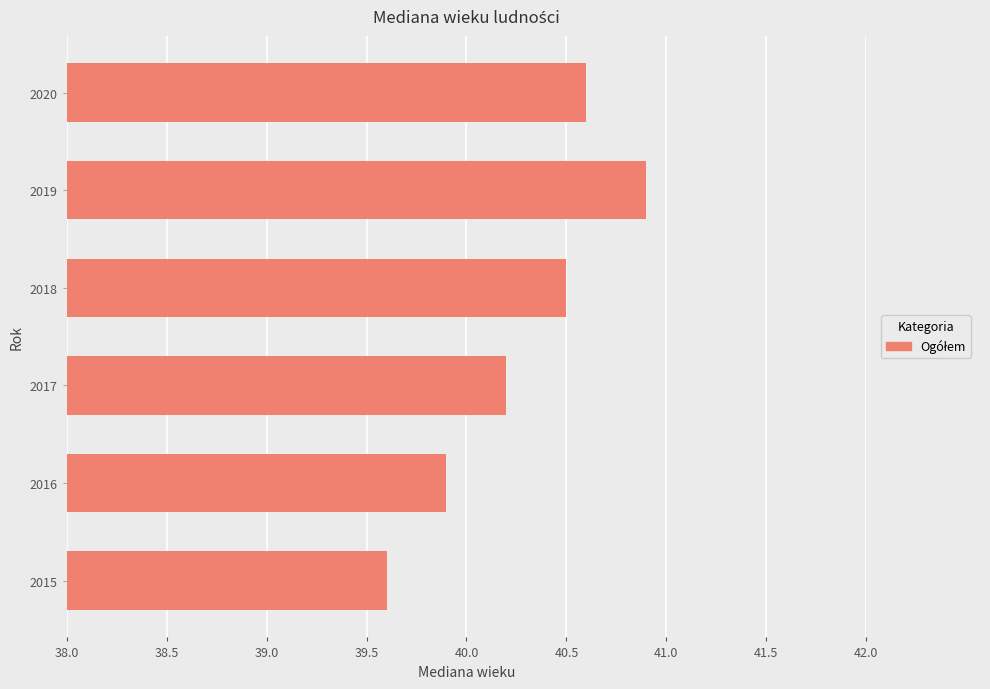

Is it true that the value at 2018 is 11.8?

False